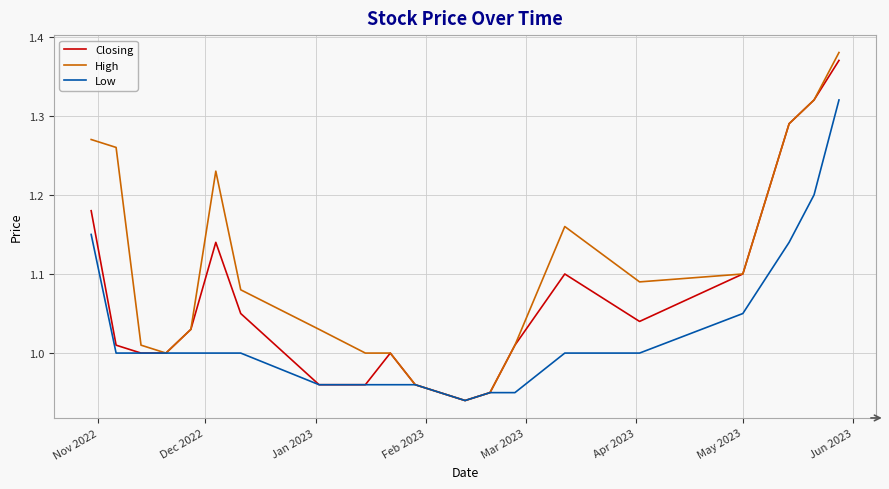

Rank the series by their average value, from lowest to highest.

Low, Closing, High